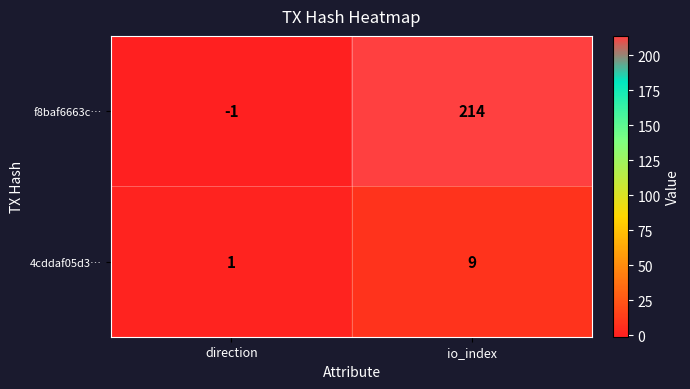

List the labels in order of f8baf6663c… value, smallest first.

direction, io_index